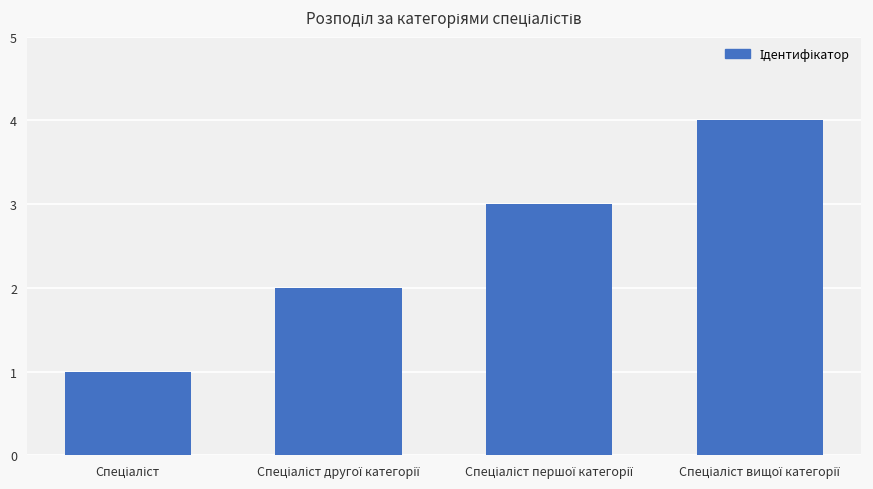

What is the greatest value displayed?

4